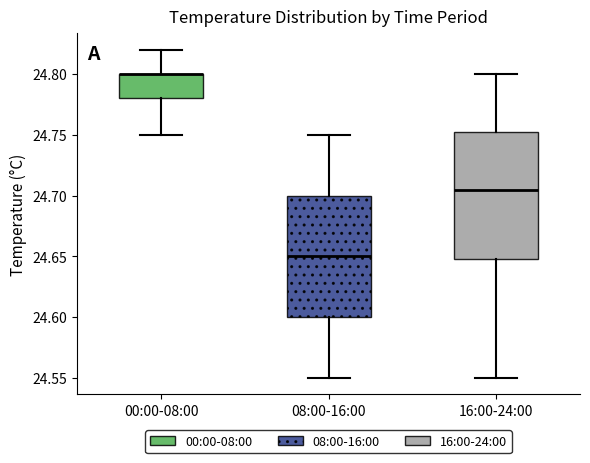

Where does the upper whisker of the box for 08:00-16:00 end on the y-axis? The values are not printed on the chart, so give them approximately, as read against the axis.

24.750